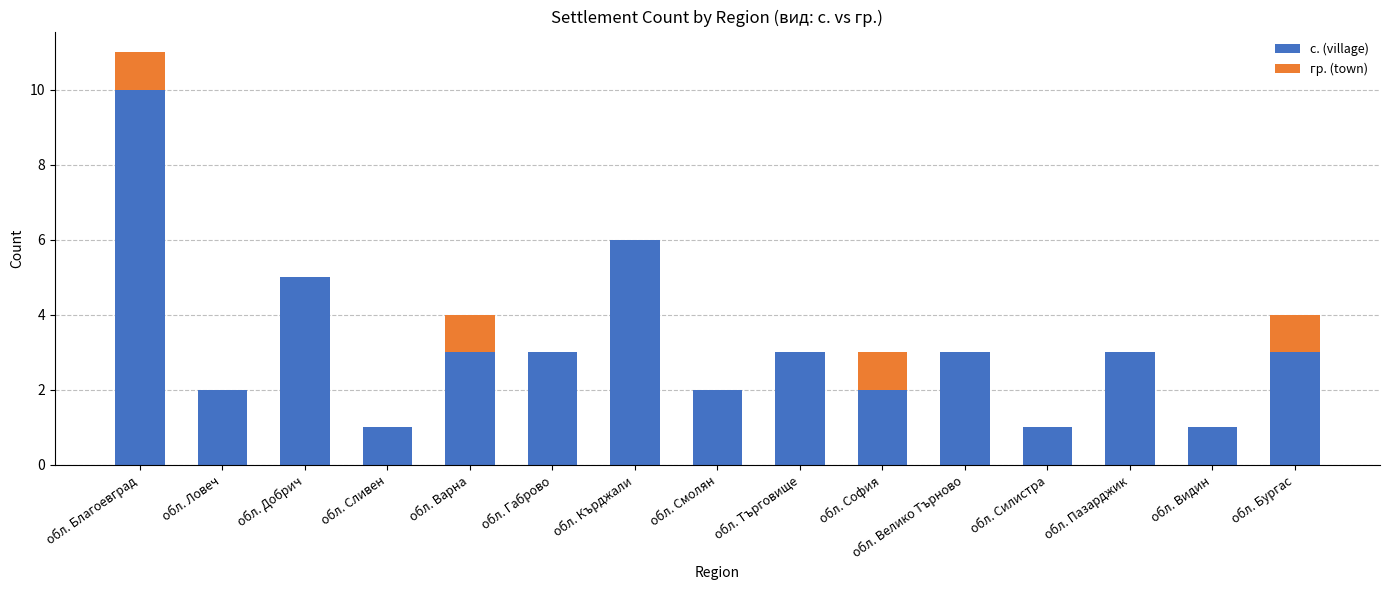

What is the total value across all series at обл. Търговище?

3